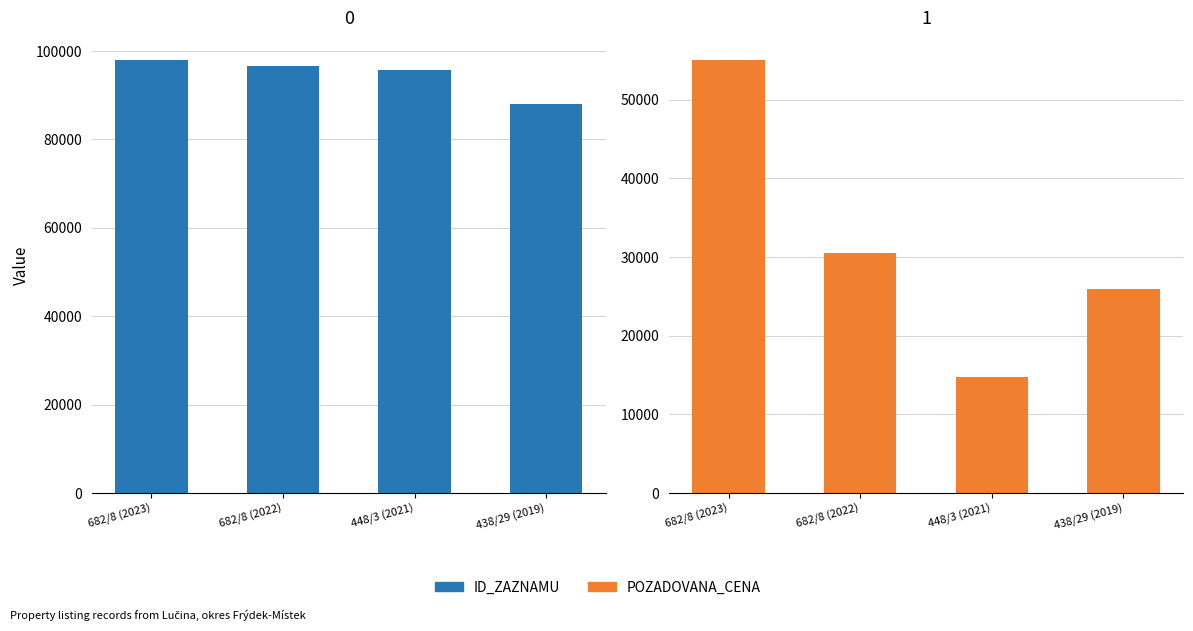

How many categories are shown in the chart?

4